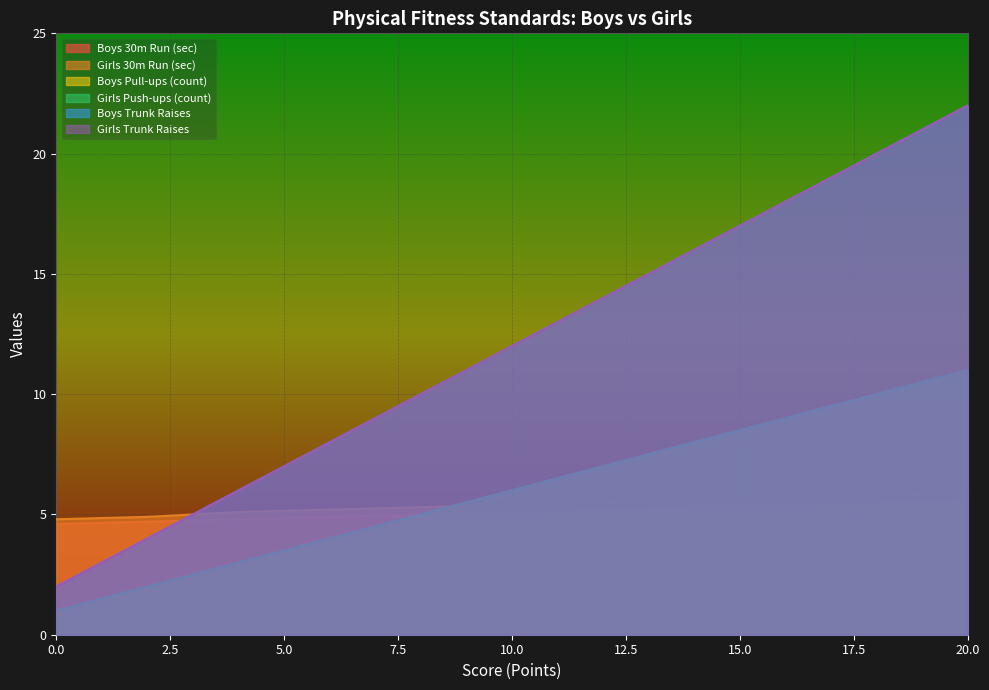

Reading left to right, transcribe all the data shown in this chart.

Boys 30m Run (sec): 0=4.6	2=4.7	4=4.8	6=4.9	8=5.0	10=5.1	12=5.2	14=5.3	16=5.4	18=5.5	20=5.6
Girls 30m Run (sec): 0=4.8	2=4.9	4=5.1	6=5.2	8=5.3	10=5.4	12=5.5	14=5.6	16=5.7	18=5.8	20=5.9
Boys Pull-ups (count): 0=1.0	2=2.0	4=3.0	6=4.0	8=5.0	10=6.0	12=7.0	14=8.0	16=9.0	18=10.0	20=11.0
Girls Push-ups (count): 0=1.0	2=2.0	4=3.0	6=4.0	8=5.0	10=6.0	12=7.0	14=8.0	16=9.0	18=10.0	20=11.0
Boys Trunk Raises: 0=2.0	2=4.0	4=6.0	6=8.0	8=10.0	10=12.0	12=14.0	14=16.0	16=18.0	18=20.0	20=22.0
Girls Trunk Raises: 0=2.0	2=4.0	4=6.0	6=8.0	8=10.0	10=12.0	12=14.0	14=16.0	16=18.0	18=20.0	20=22.0